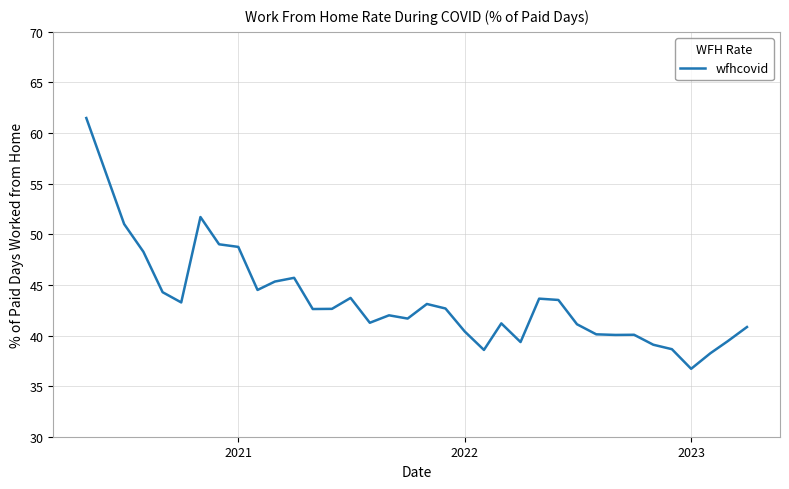

Does the chart have visible grid lines?

Yes